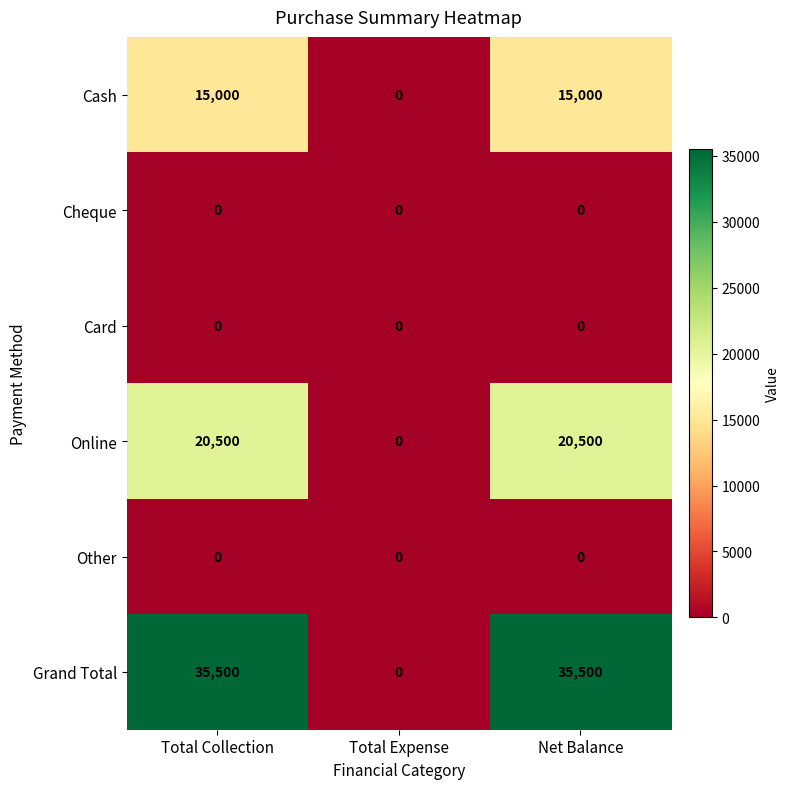

What is the difference between the highest and lowest values at Total Collection?

35500